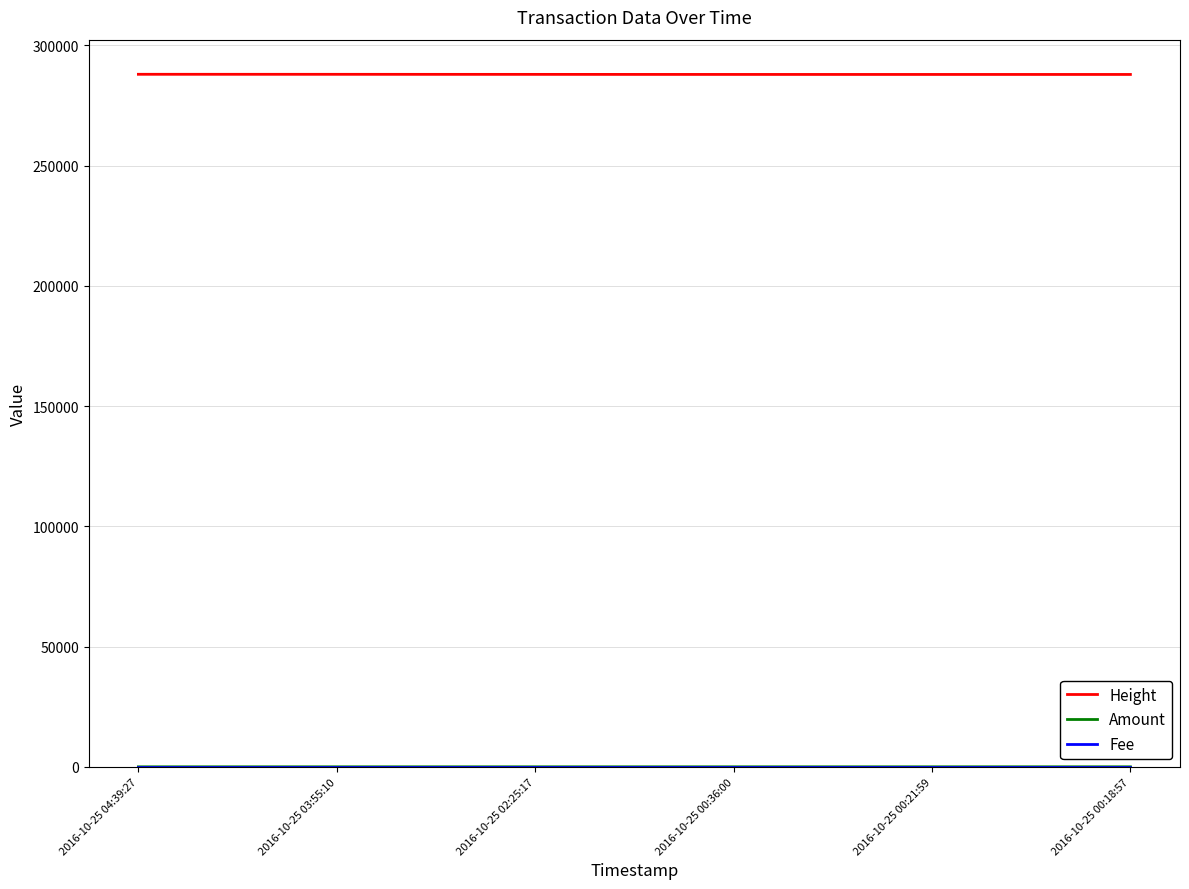

Which series has the largest total across all categories?

Height